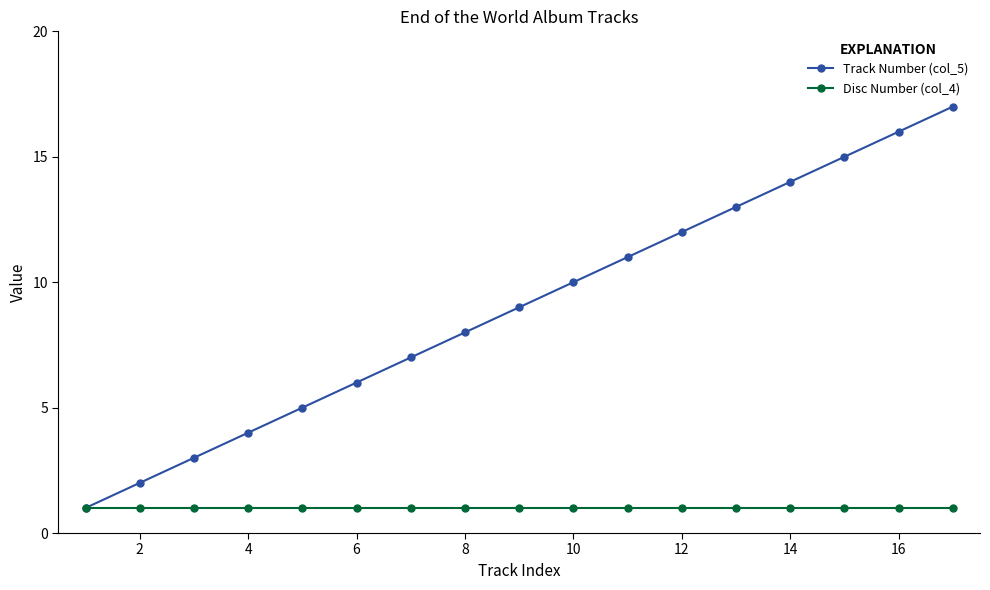

Is this an area chart (filled region under the line)?

No